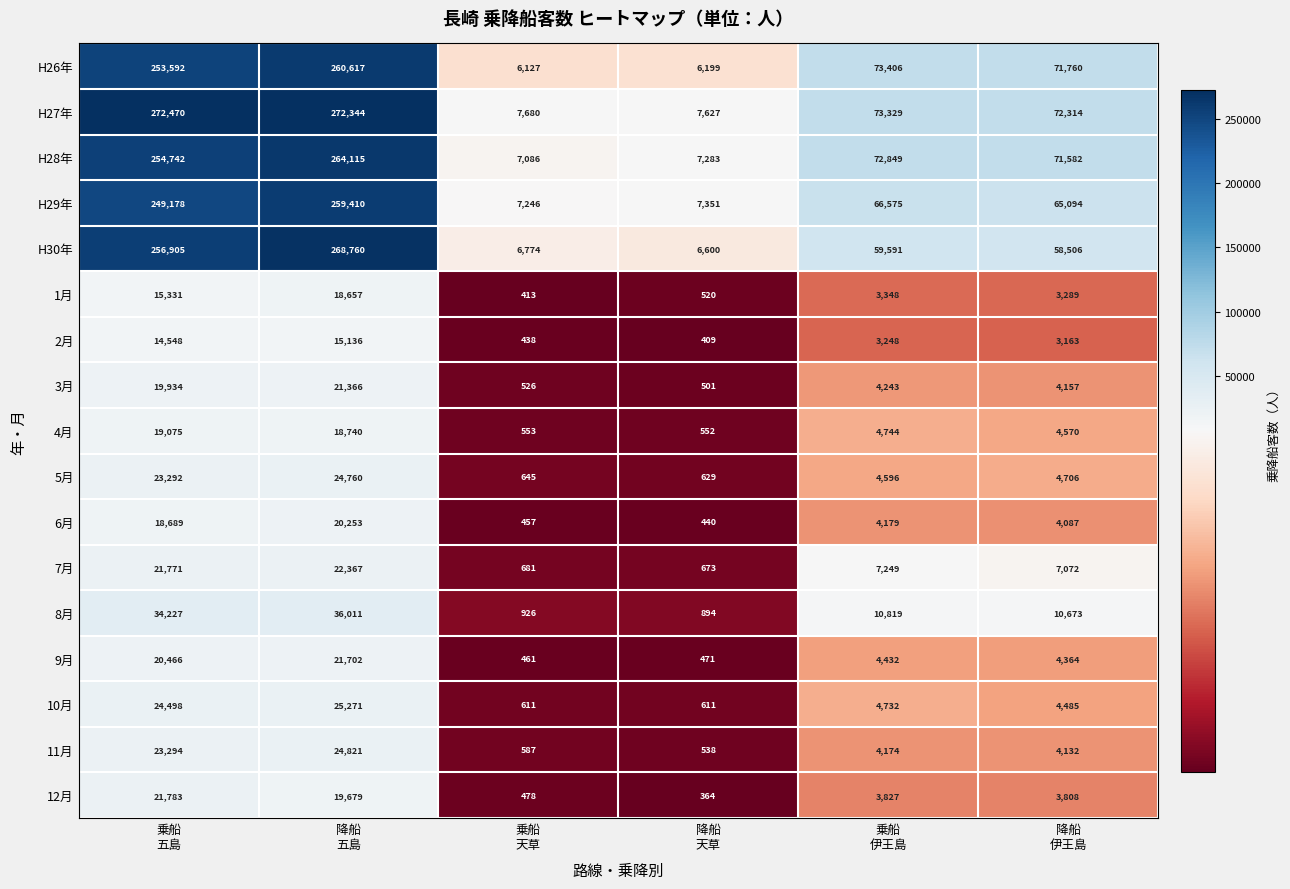

What is the sum of all 2月 values?

36942